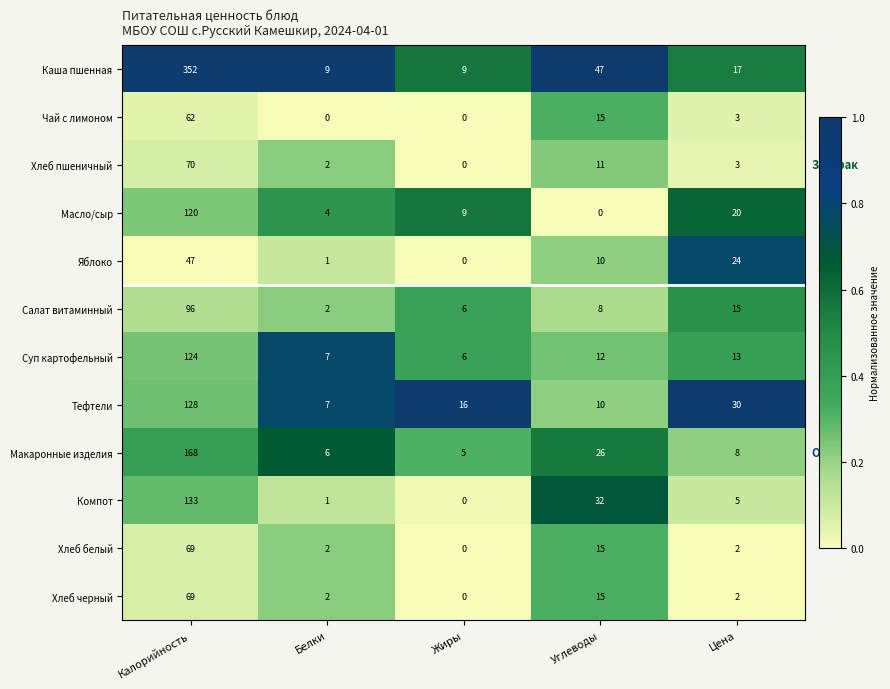

Where is Салат витаминный nearest to the value 49?

Цена